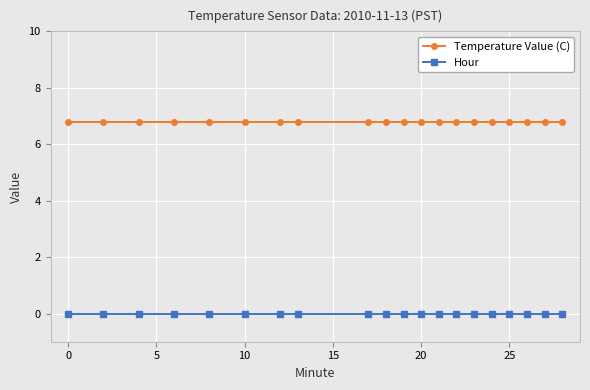

Reading left to right, transcribe all the data shown in this chart.

Temperature Value (C): 6.8	6.8	6.8	6.8	6.8	6.8	6.8	6.8	6.8	6.8	6.8	6.8	6.8	6.8	6.8	6.8	6.8	6.8	6.8	6.8
Hour: 0.0	0.0	0.0	0.0	0.0	0.0	0.0	0.0	0.0	0.0	0.0	0.0	0.0	0.0	0.0	0.0	0.0	0.0	0.0	0.0